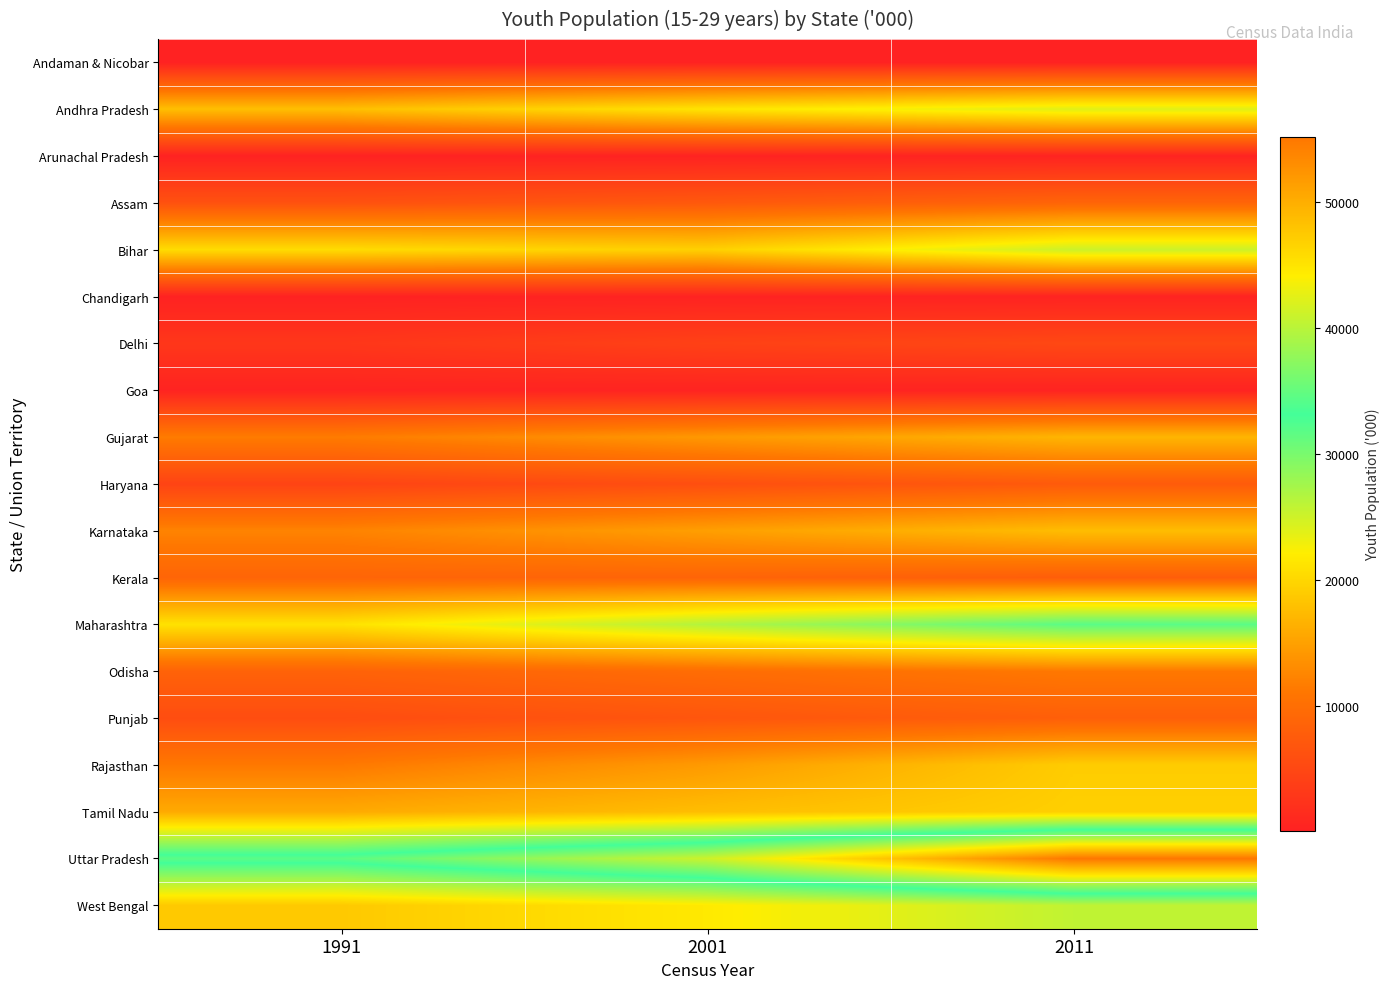

What is the minimum value shown in the chart?

85.2